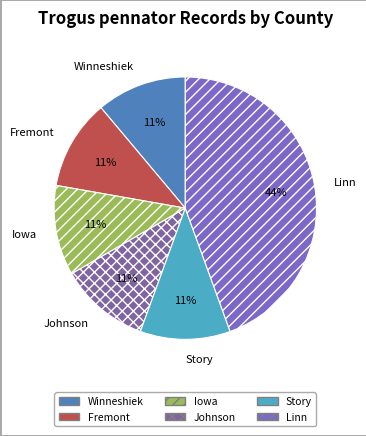

What is the ratio of the value at Johnson to the value at Iowa?

1.0